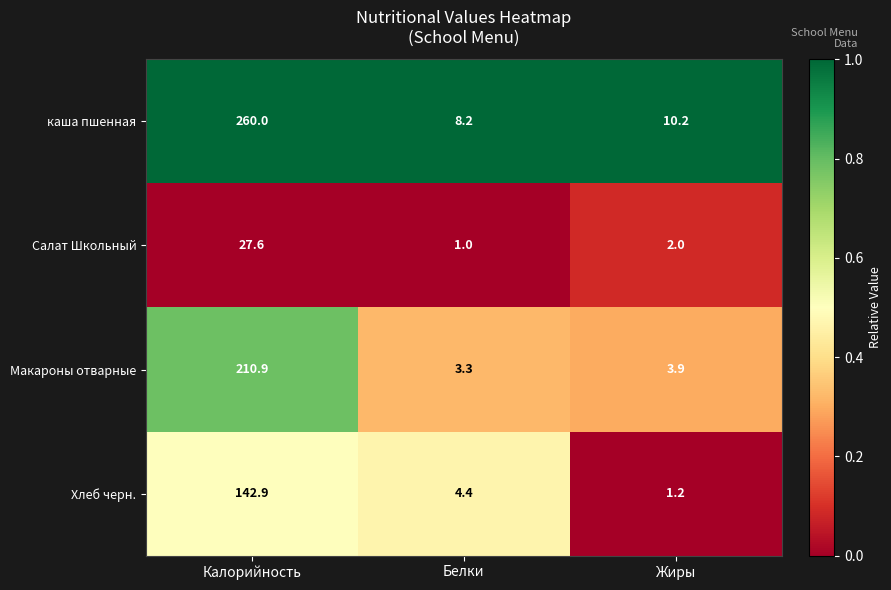

How many categories are shown in the chart?

3